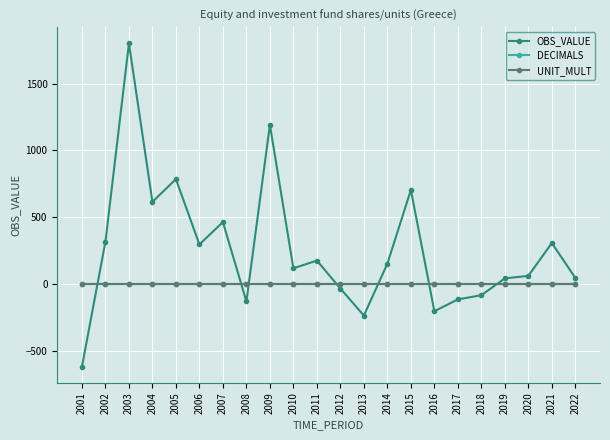

True or false: OBS_VALUE has a value of -35.1 at 2012.

True